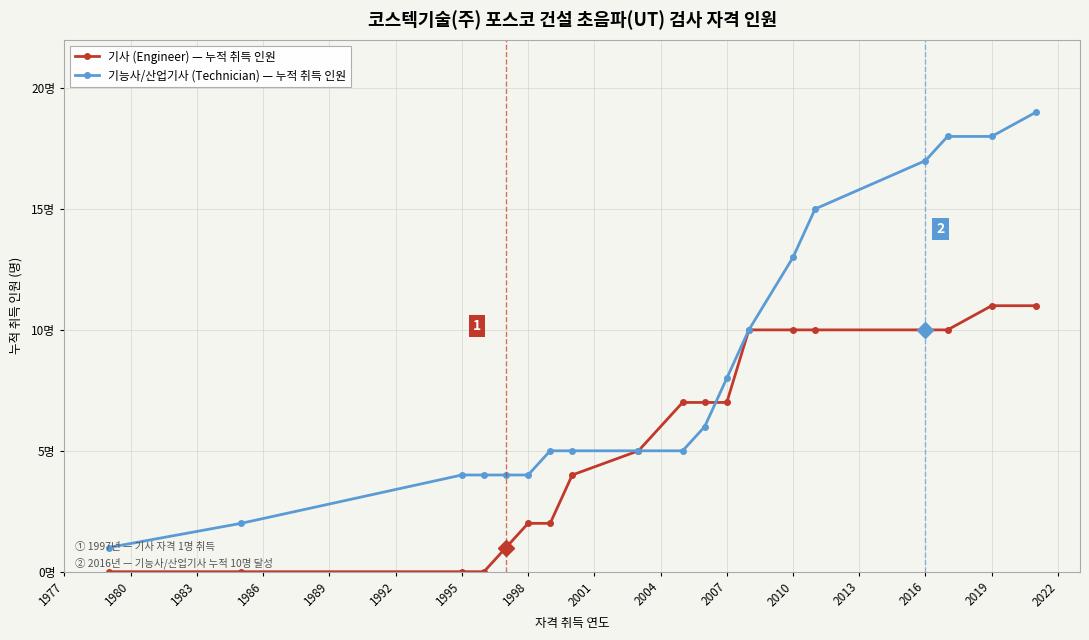

Which series has the largest range (max minus min)?

기능사/산업기사 (Technician) — 누적 취득 인원